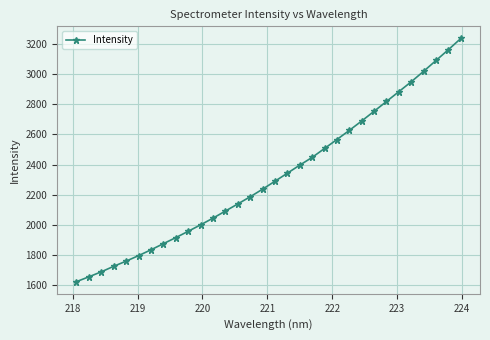

What is the value of the 32nd point from the left?

3237.1